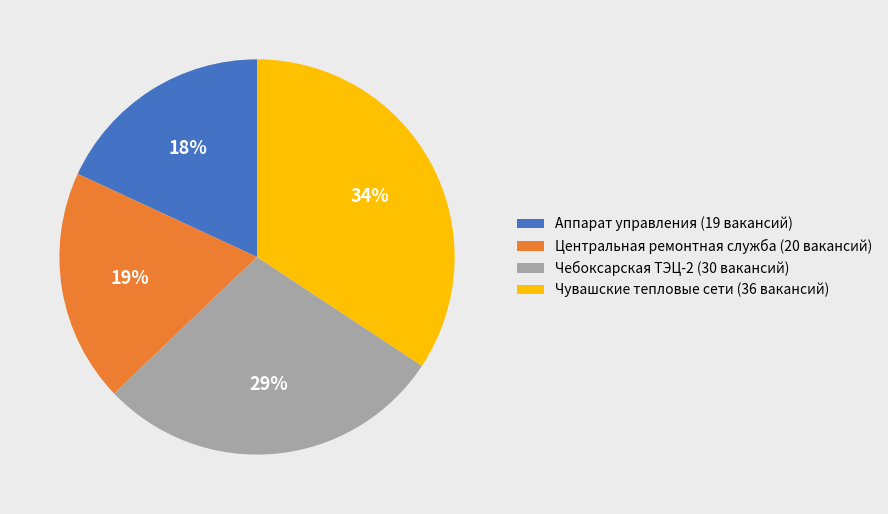

Combined, do Чебоксарская ТЭЦ-2 (30 вакансий) and Центральная ремонтная служба (20 вакансий) account for over 50%?

No